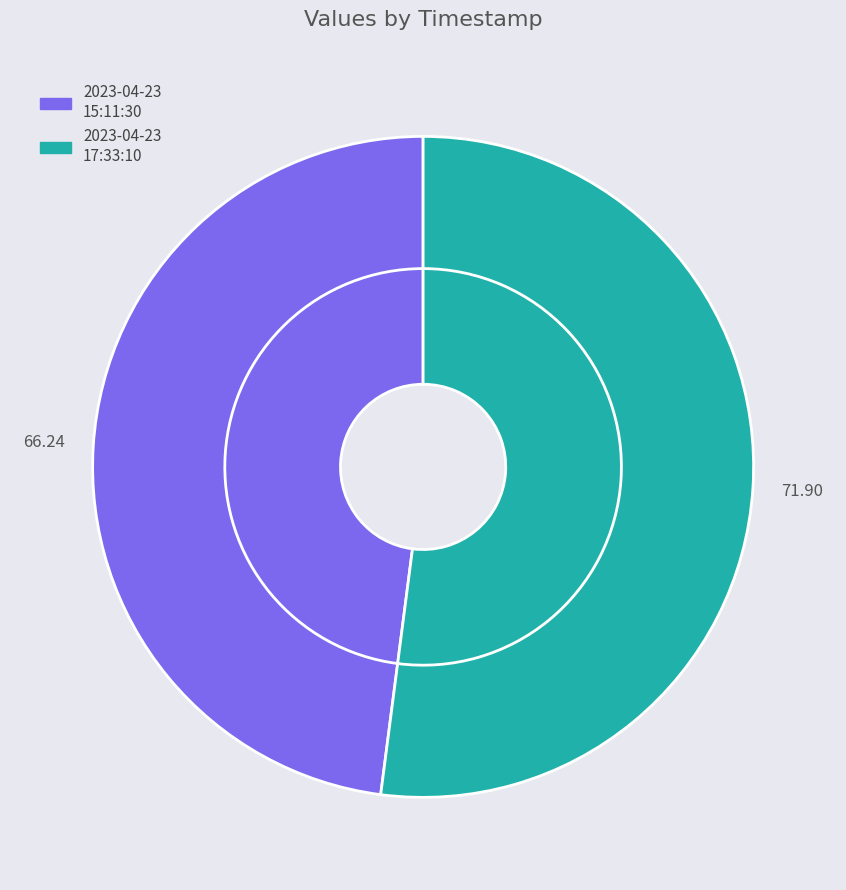

Rank the categories by value from lowest to highest.

2023-04-23T15:11:30.961Z, 2023-04-23T17:33:10.662Z